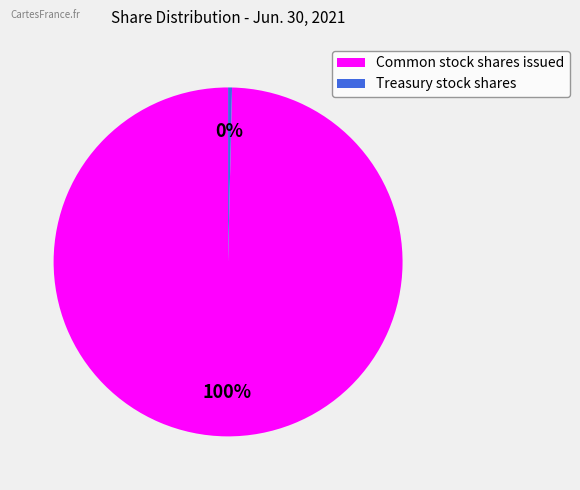

What is the largest slice in the pie chart?

Common stock shares issued